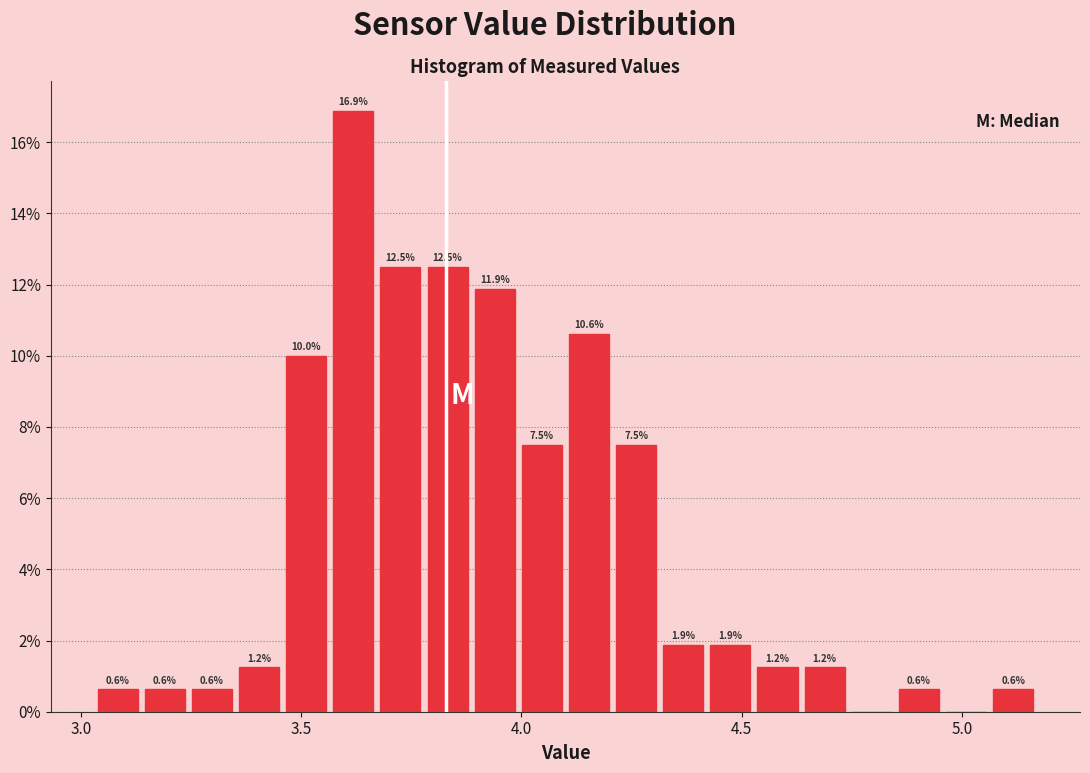

Read against the x-axis, roughly where is the centre of the tallest bar?

3.60